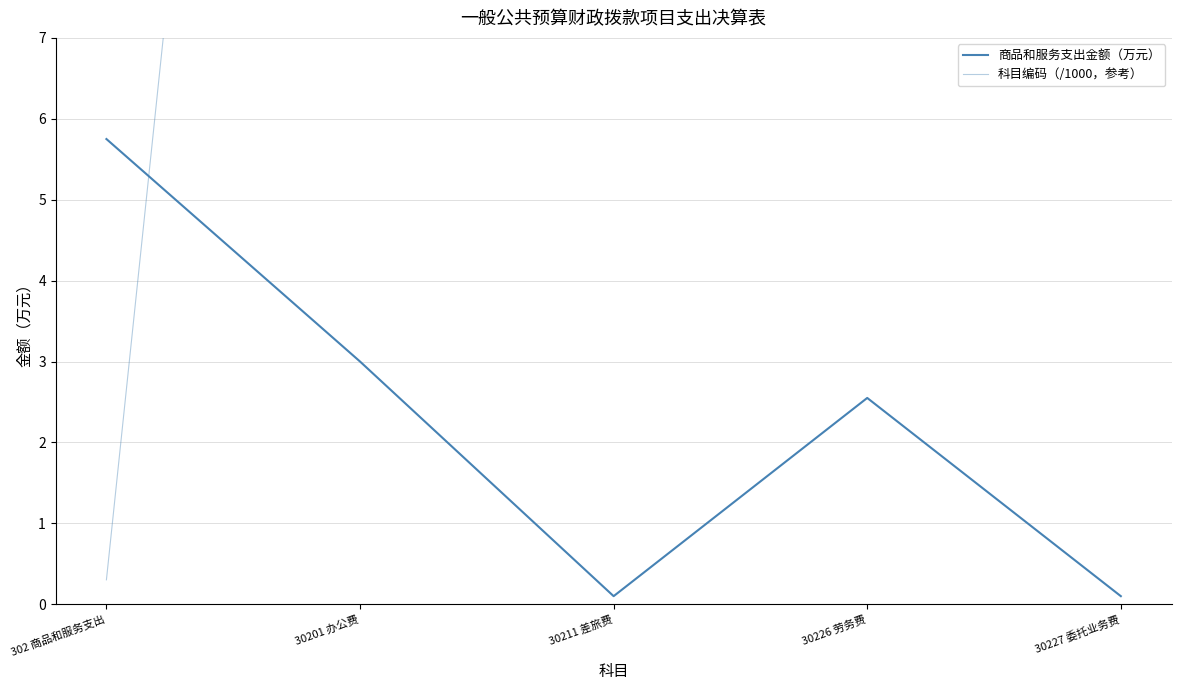

Is it true that 科目编码（/1000，参考） equals 6.1 at 30226 劳务费?

False